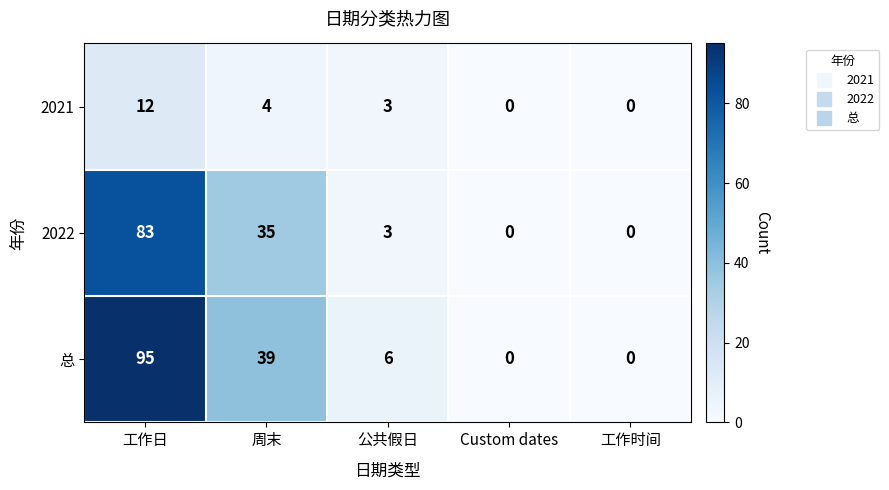

Count the number of categories in the chart.

5